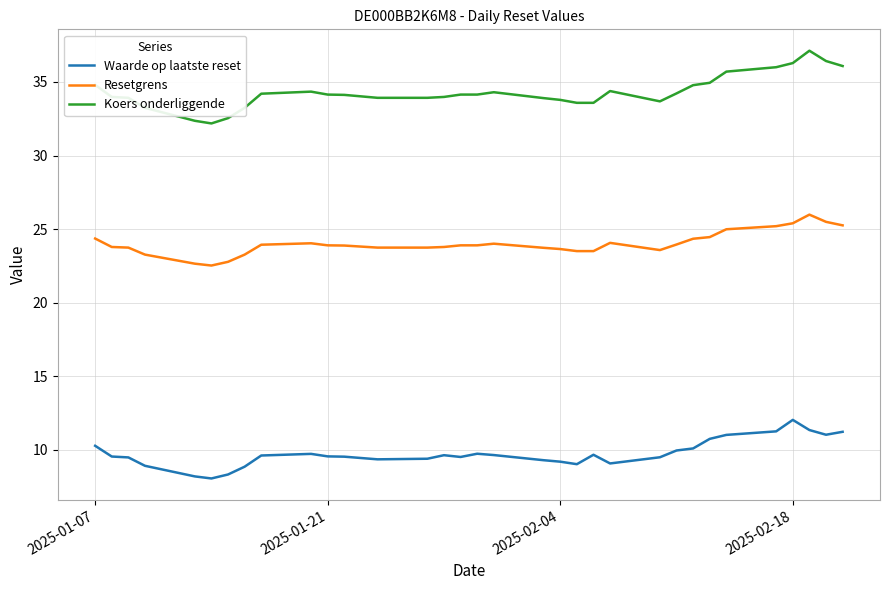

Which series has the largest total across all categories?

Koers onderliggende